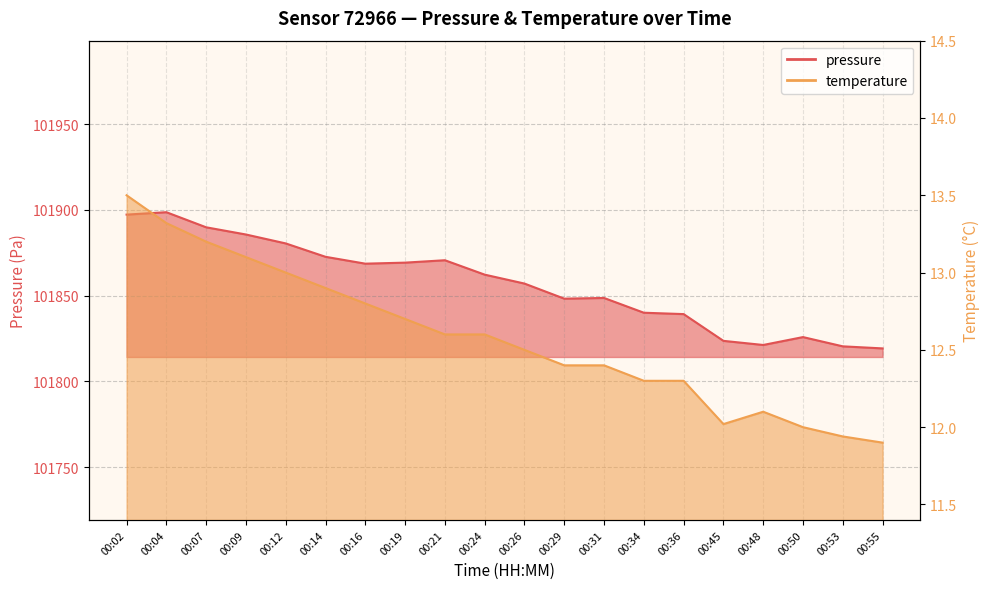

How many data points does each series have?

20